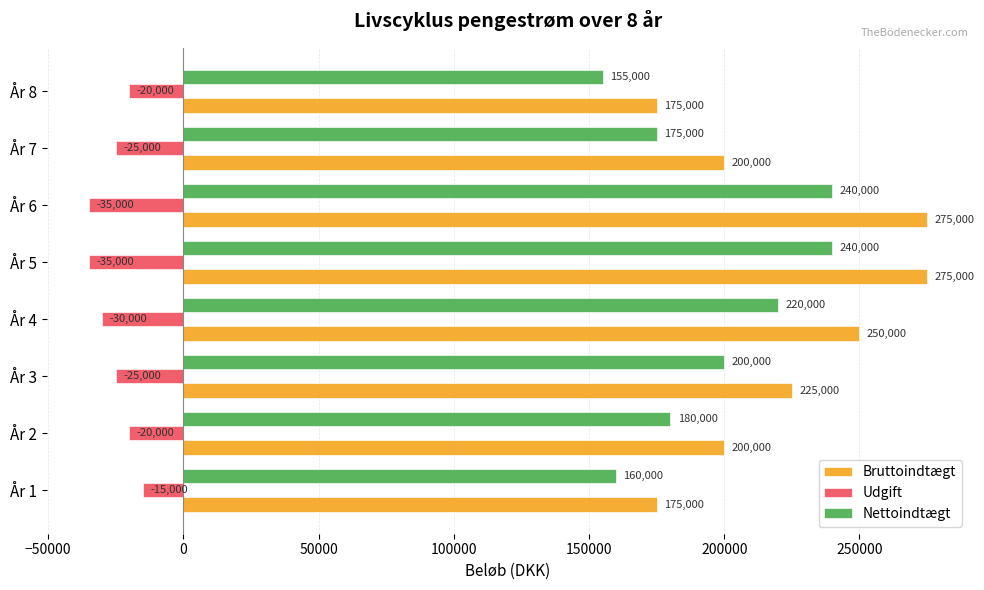

Count the number of data series in this chart.

3